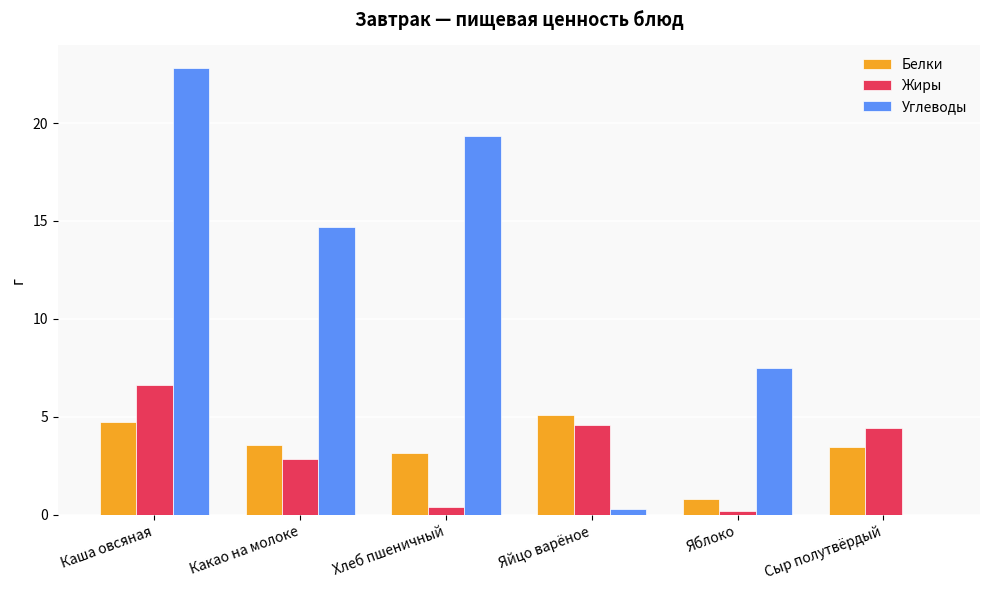

Is the value of Жиры at Какао на молоке greater than the value of Белки at Яйцо варёное?

No